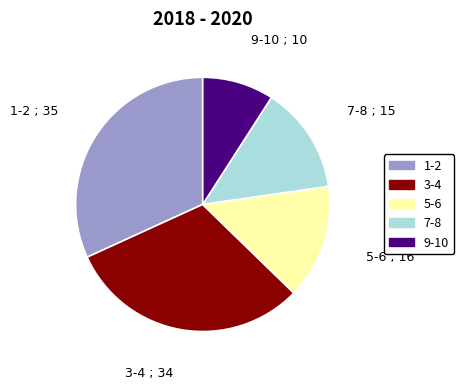

Does any single category account for the majority?

No